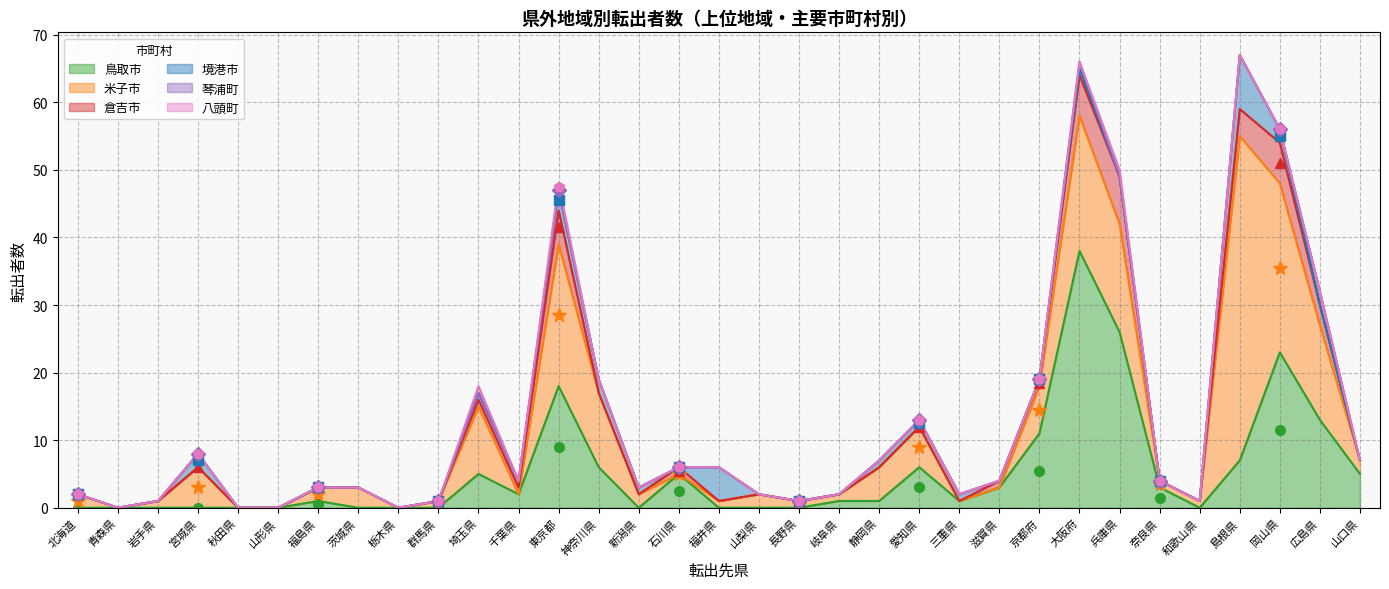

How many data points in 鳥取市 are above 1?

15